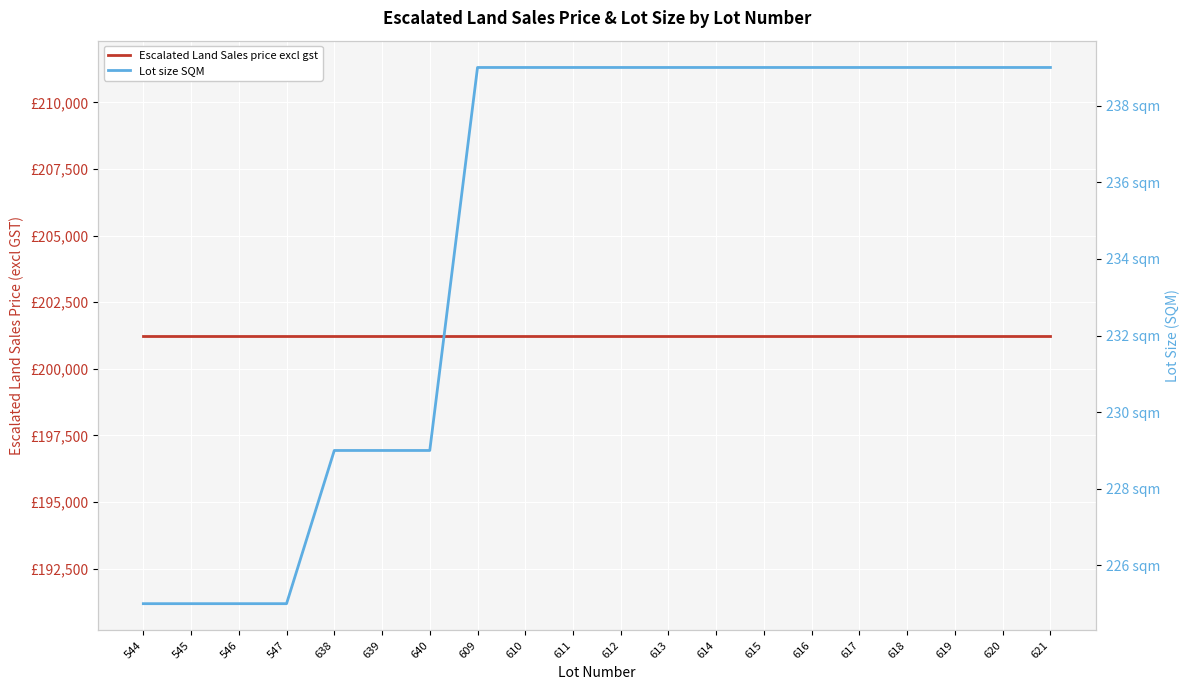

Does the chart display data point markers on the line(s)?

No